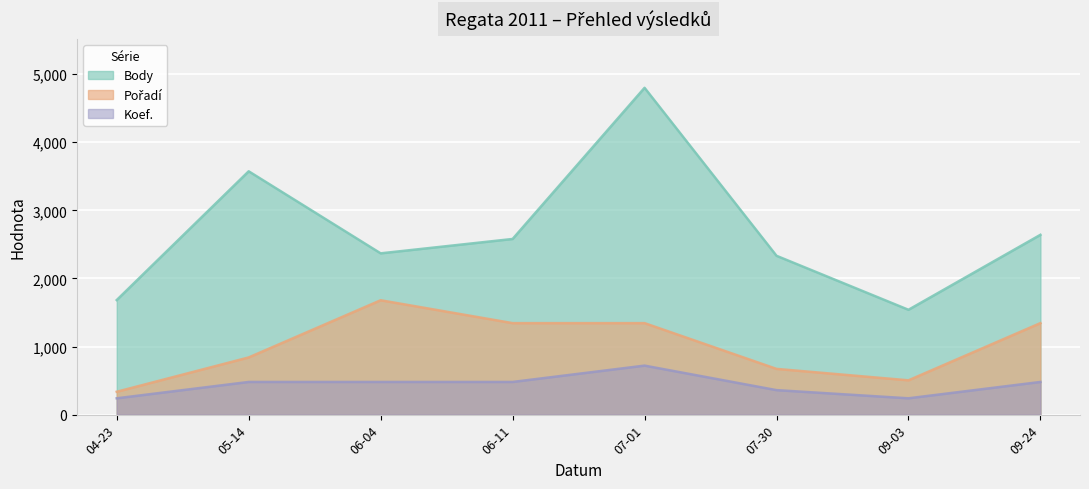

What is the difference between the second highest and minimum values in the Body series?

2034.0